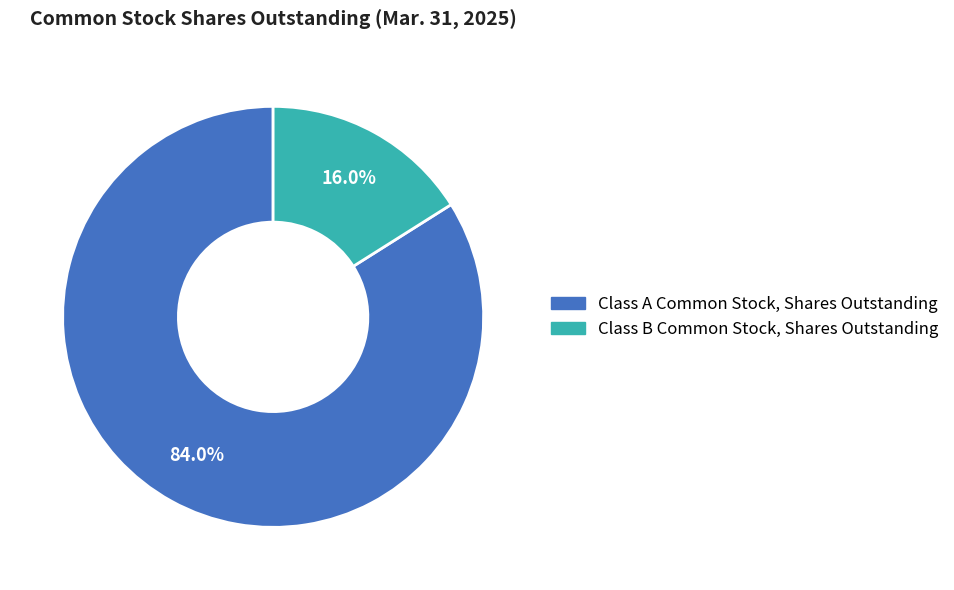

True or false: Class B Common Stock, Shares Outstanding accounts for 2% of the total.

False